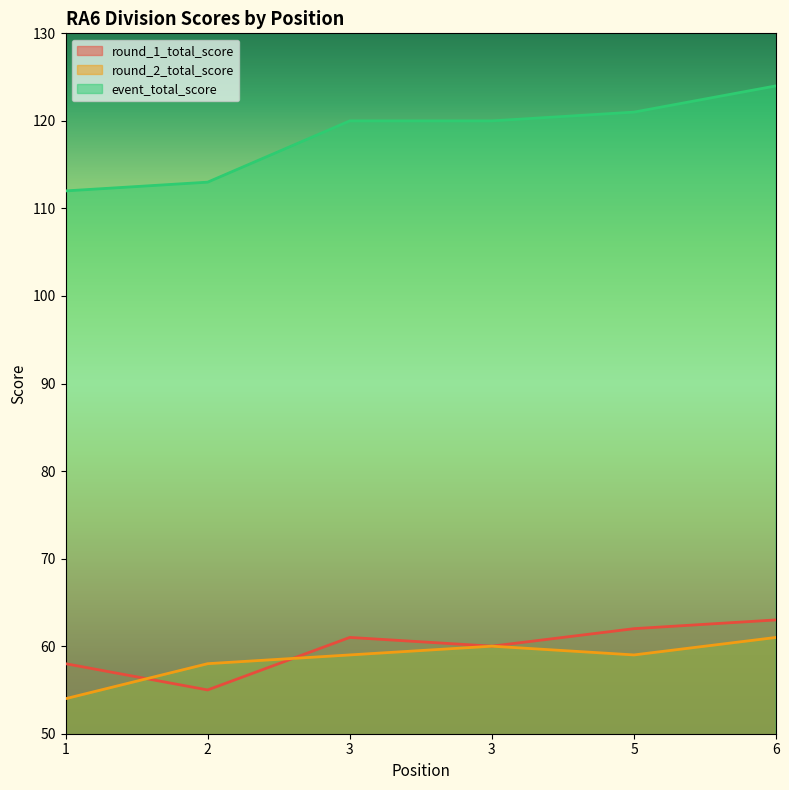

Where is the first local maximum for round_2_total_score?

3